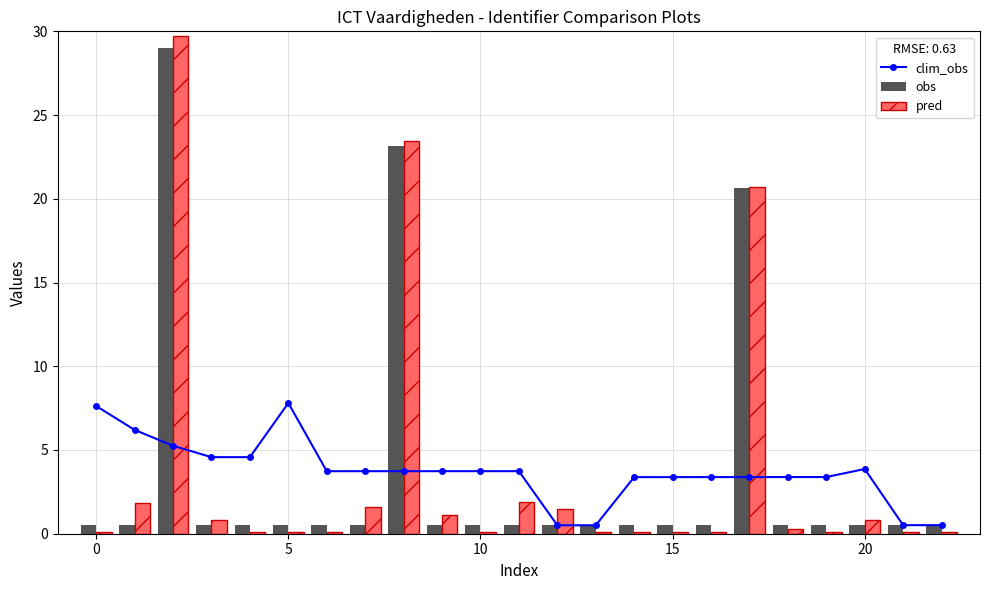

What is the highest value of the obs series?

29.0